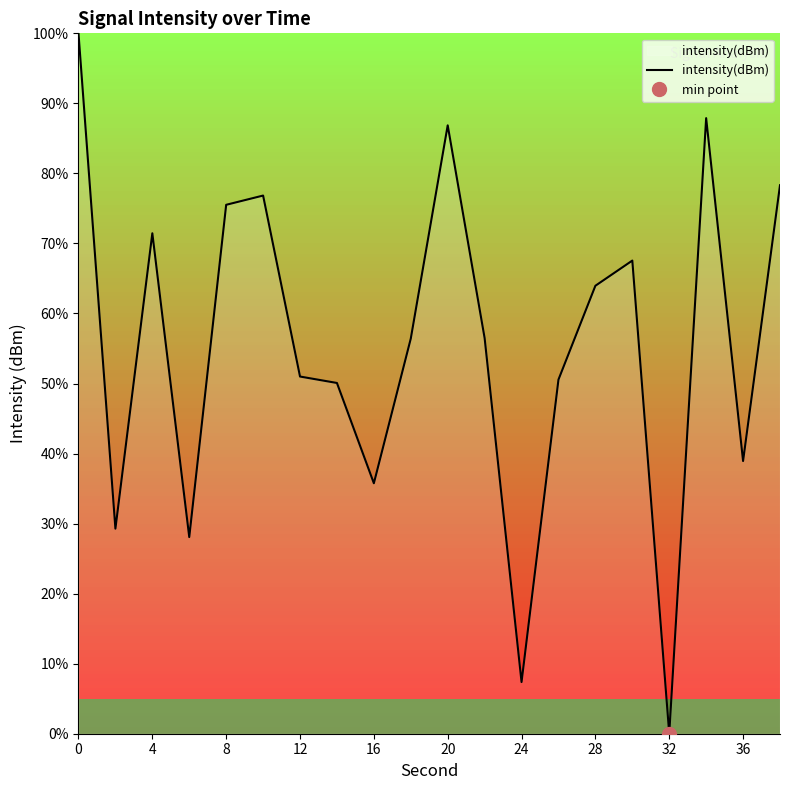

True or false: intensity(dBm) has a value of 51.0 at 12.

True